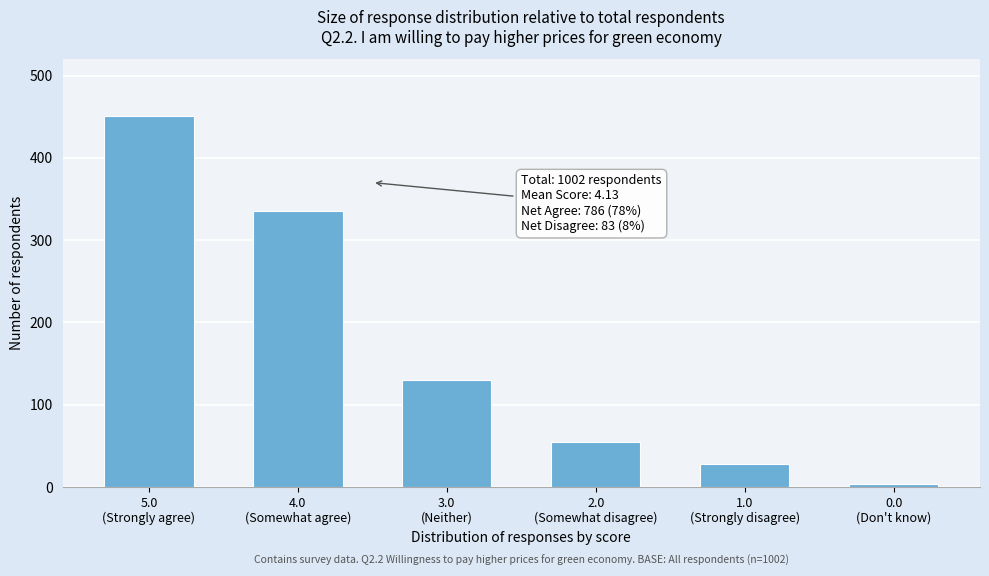

Reading left to right, transcribe all the data shown in this chart.

451	335	130	55	28	4